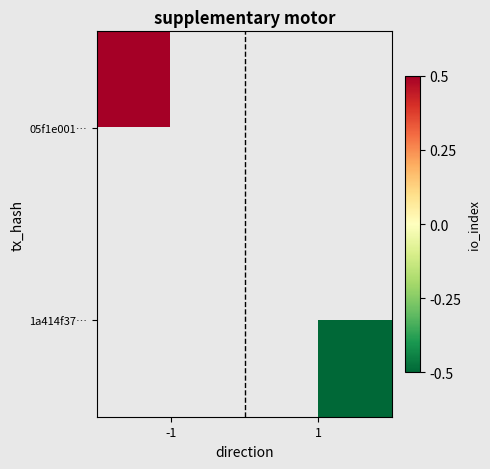

Is the value of 05f1e001… at 1 greater than the value of 1a414f37… at 1?

No